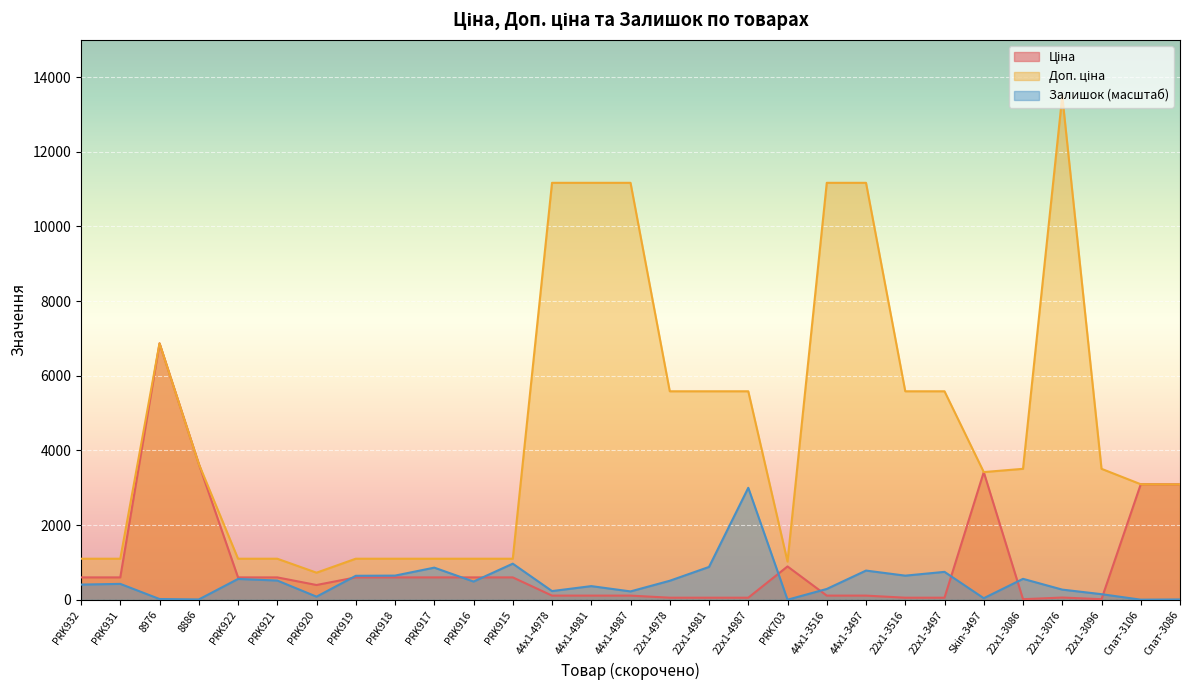

Reading right to left, what are all the values shown in this chart?

Ціна: 3091.2	3094.7	15.6	60.0	15.6	3420.6	55.9	55.9	111.7	111.7	893.3	55.9	55.9	55.9	111.7	111.7	111.7	599.9	599.9	599.9	599.9	599.9	395.9	599.9	599.9	3640.8	6869.4	599.9	599.9
Доп. ціна: 3091.0	3095.0	3508.0	13493.2	3508.0	3421.0	5585.0	5585.0	11169.0	11169.0	1023.7	5585.0	5585.0	5585.0	11169.0	11169.0	11169.0	1100.0	1100.0	1100.0	1100.0	1100.0	726.0	1100.0	1100.0	3641.0	6869.4	1100.0	1100.0
Залишок: 8.9	3.0	150.6	272.6	561.0	42.3	748.0	646.7	782.5	290.4	2.0	3000.0	879.9	509.8	224.4	366.1	233.3	967.5	488.2	861.2	647.6	642.7	83.7	515.7	558.1	8.9	20.7	426.2	407.5